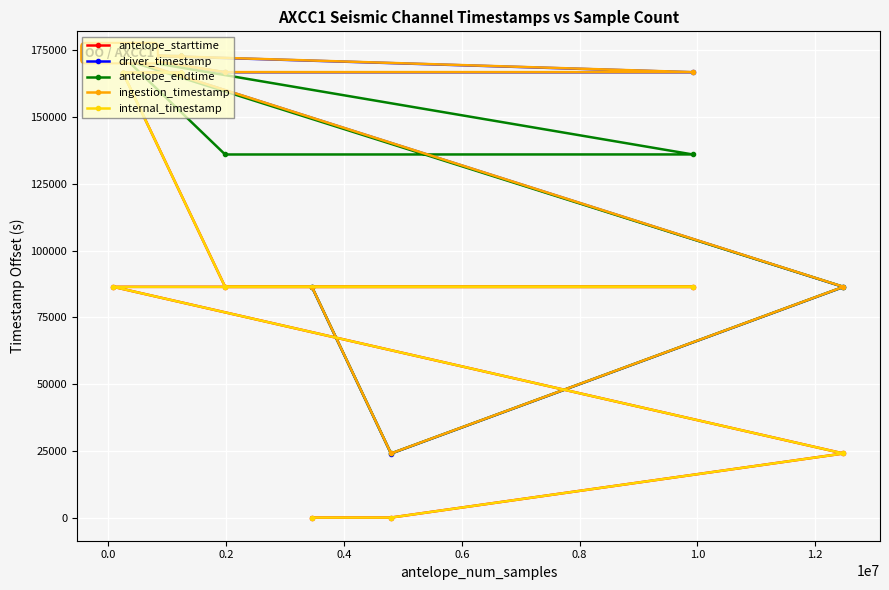

What is the difference between the second highest and minimum values in the antelope_starttime series?

166650.6